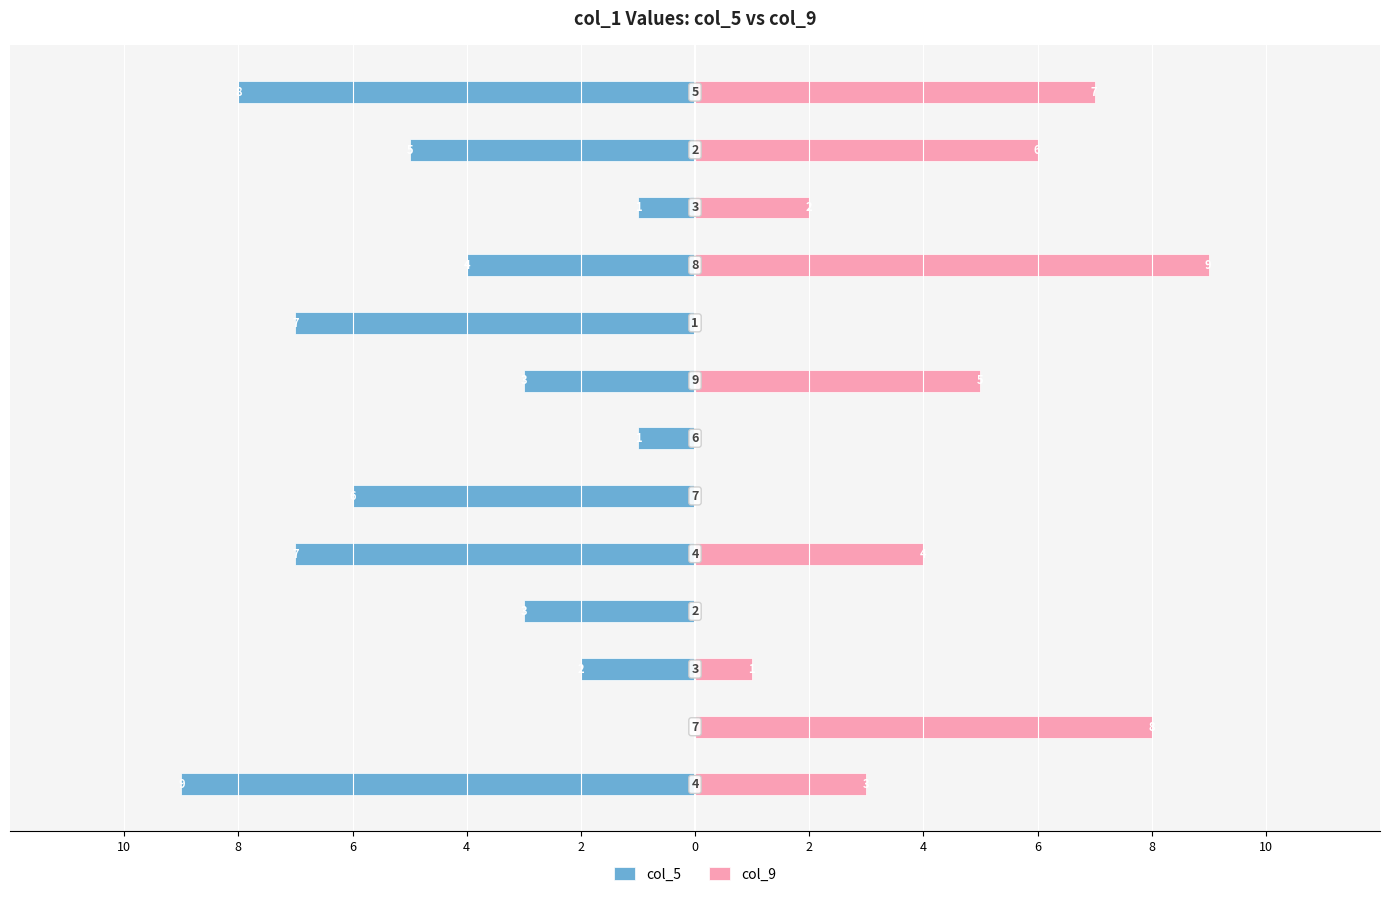

What is the average value of the col_5 series?

-4